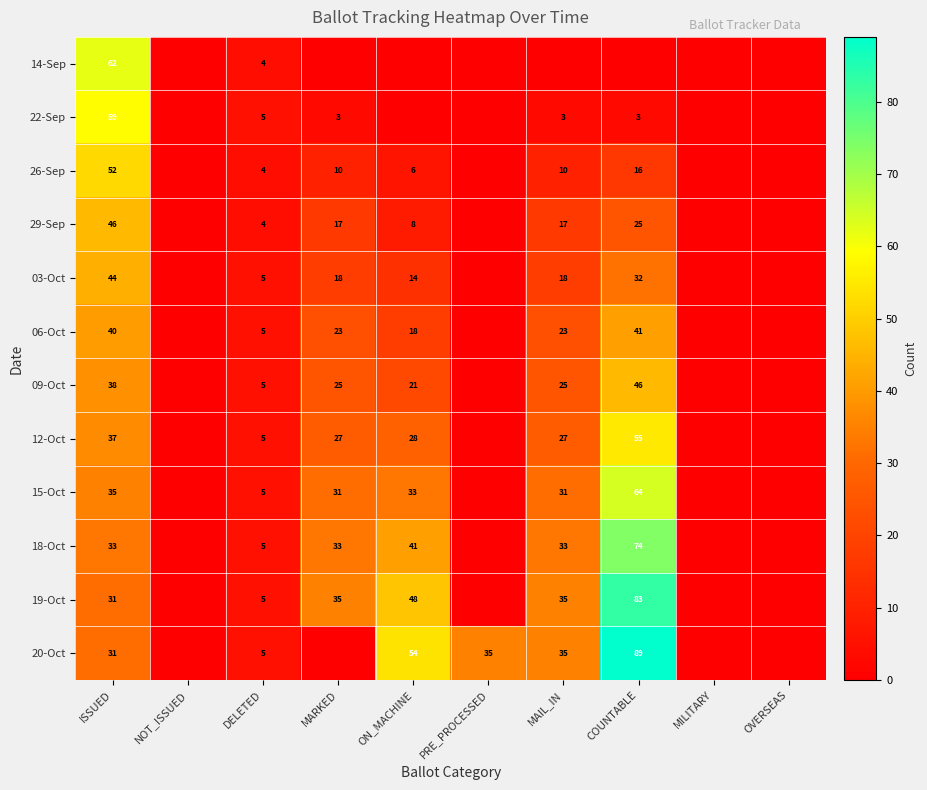

Is it true that 20-Oct equals 31 at ISSUED?

True